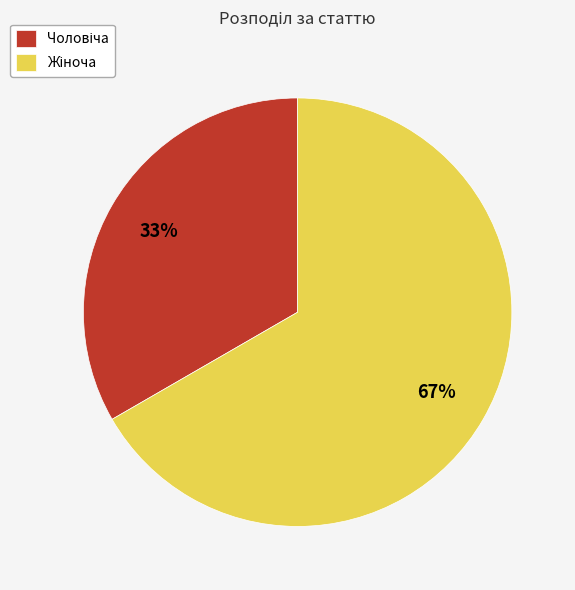

To the nearest percent, what is the average slice percentage?

50%